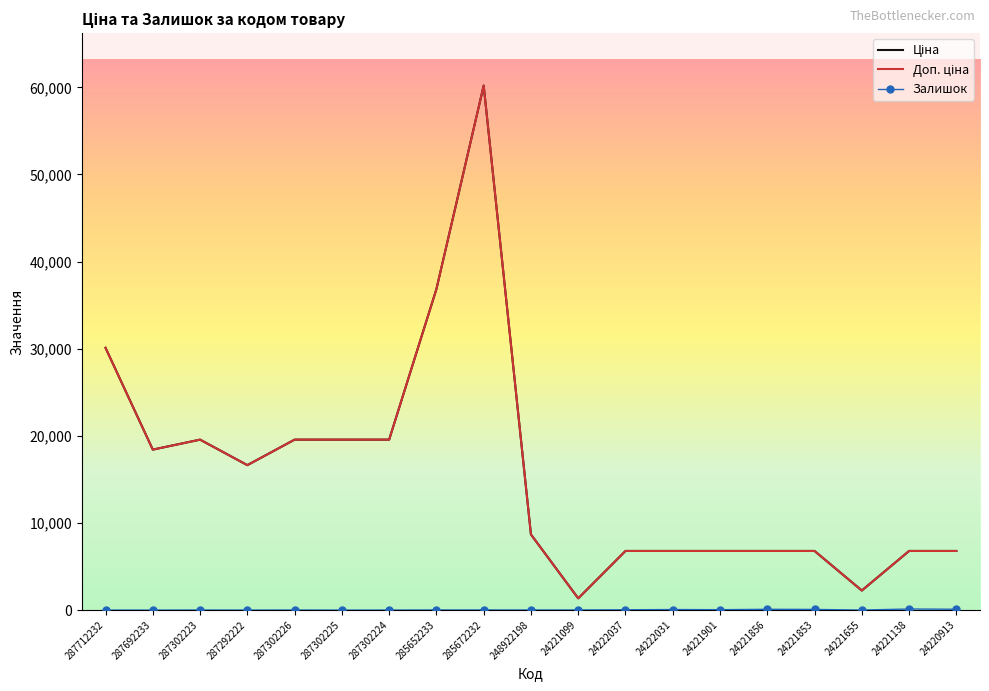

At which category is the sum across all series the highest?

285672232